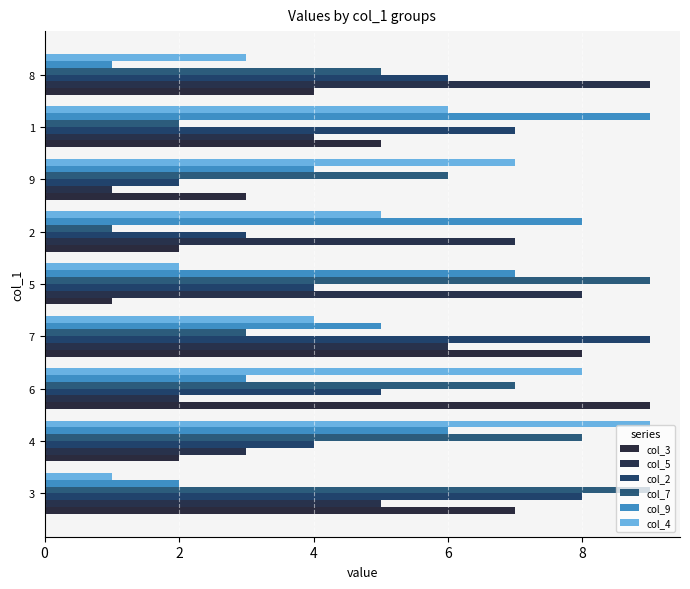

What is the highest value of the col_2 series?

9